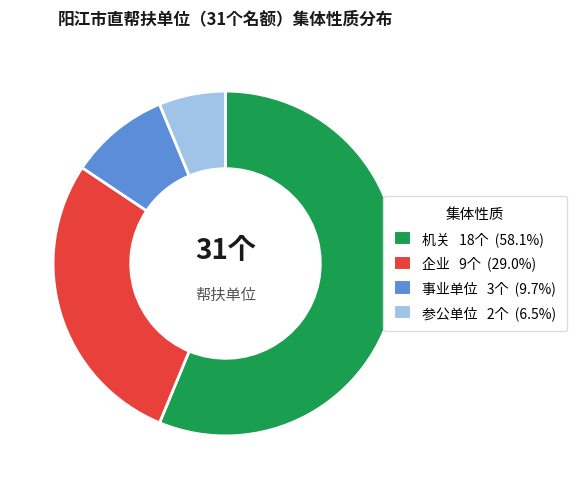

Rank the categories by value from lowest to highest.

参公单位, 事业单位, 企业, 机关